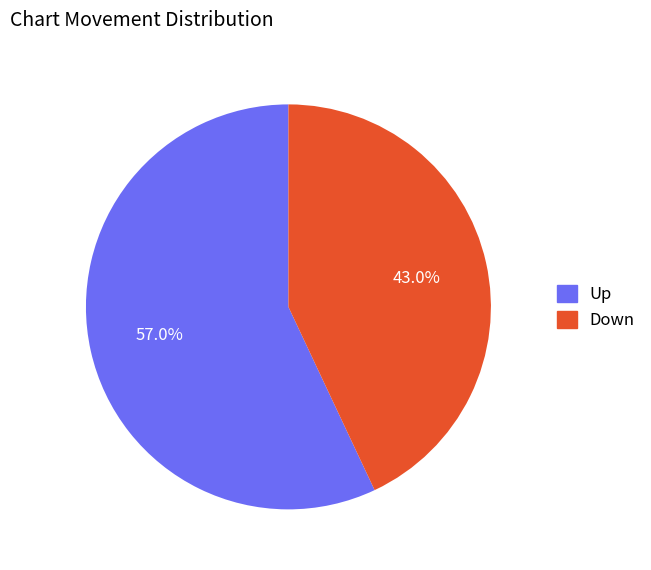

Between Up and Down, which is larger?

Up